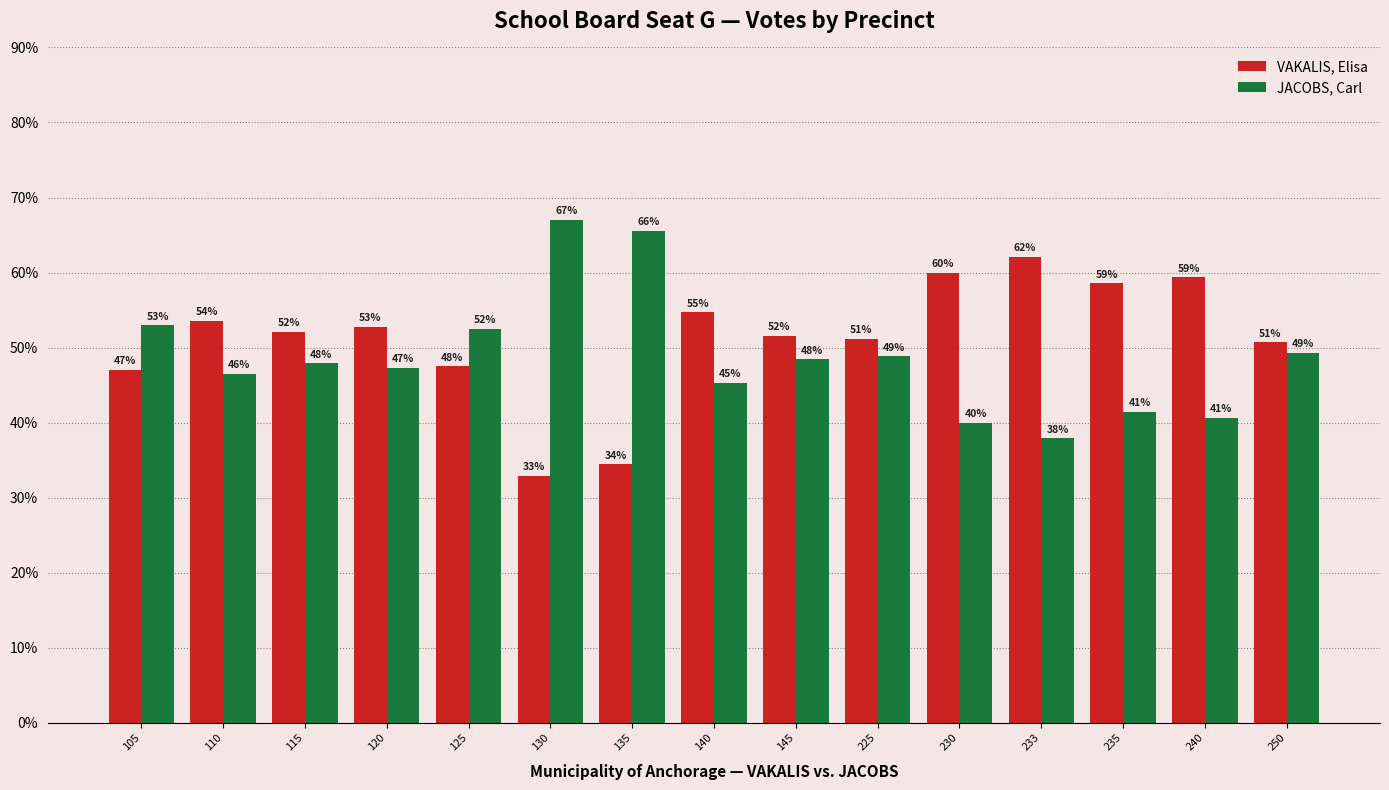

Rank the series at 230 from lowest to highest value.

JACOBS, Carl, VAKALIS, Elisa